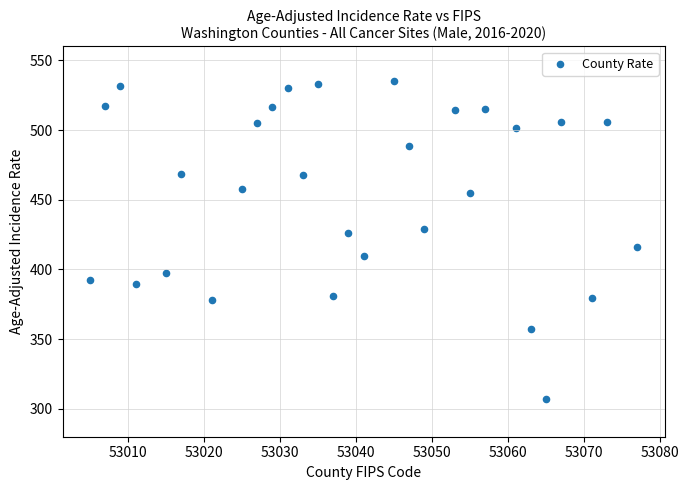

What is the range of X values (max minus min)?

72.0